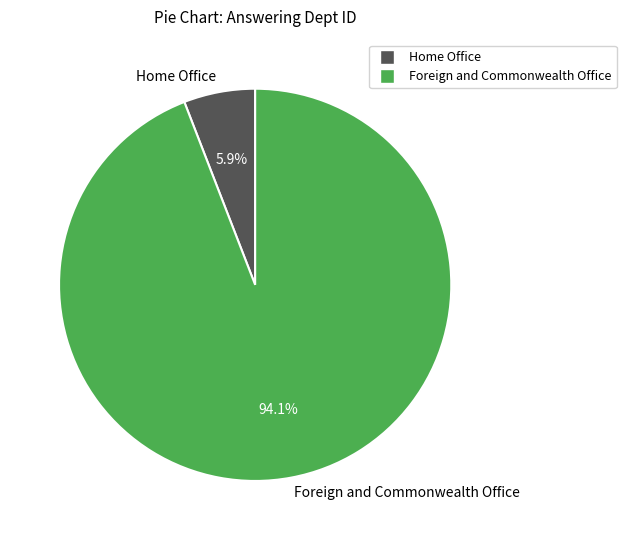

To the nearest percent, what is the average slice percentage?

50%